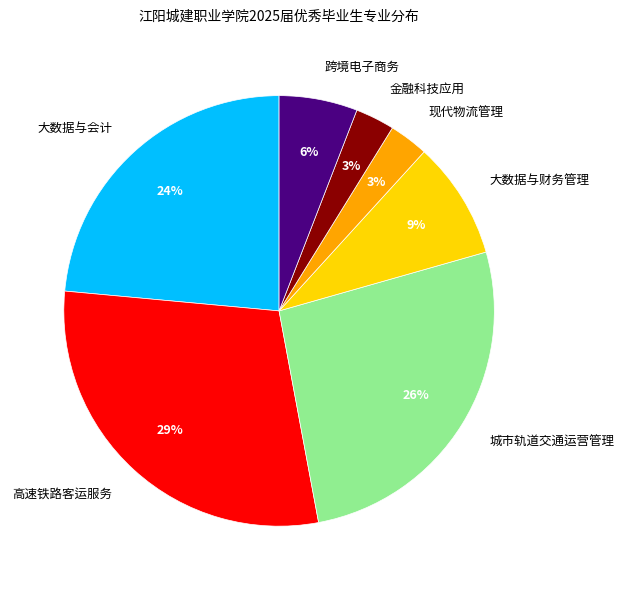

Which slice is the largest?

高速铁路客运服务